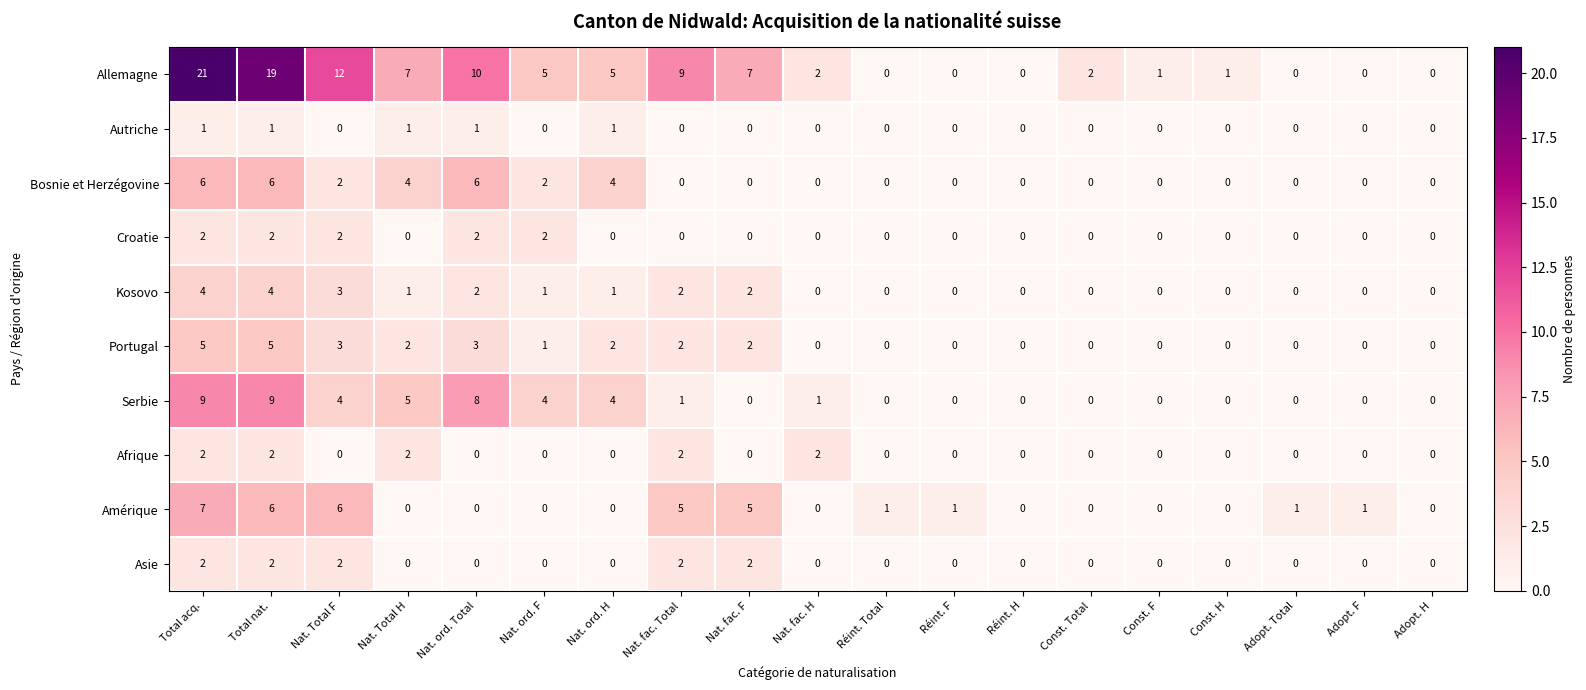

What is the sum of the Allemagne values at Nat. ord. F and Nat. fac. H?

7